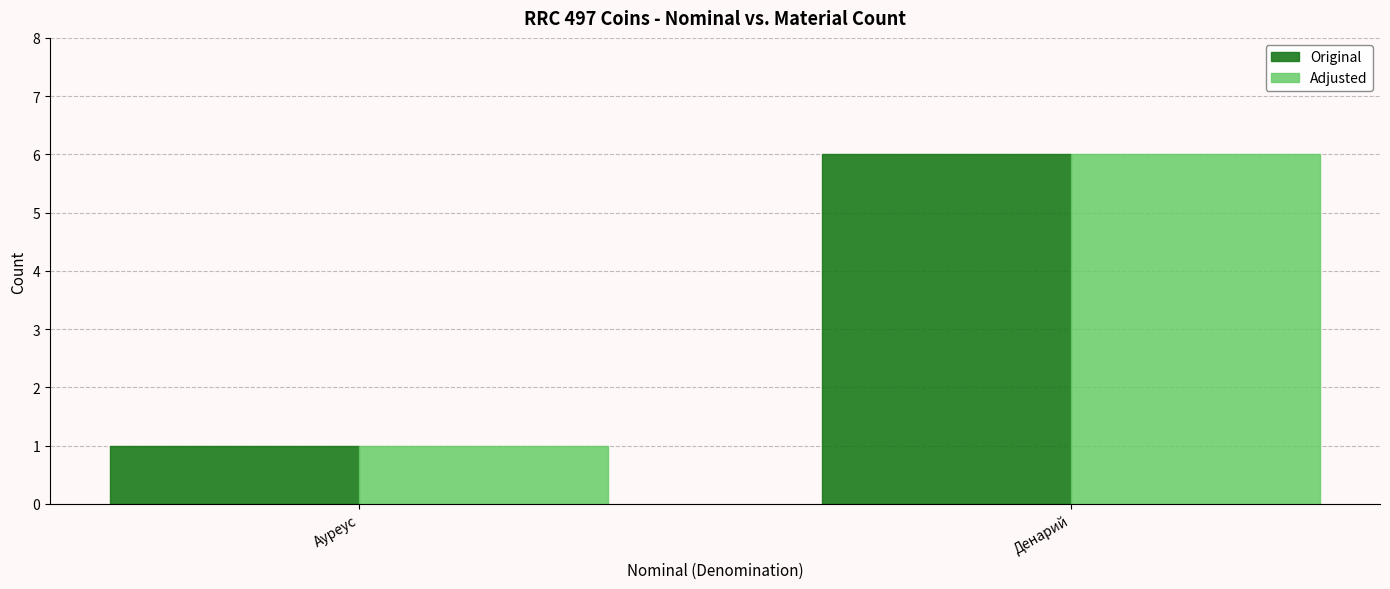

What position from the left is Ауреус?

1